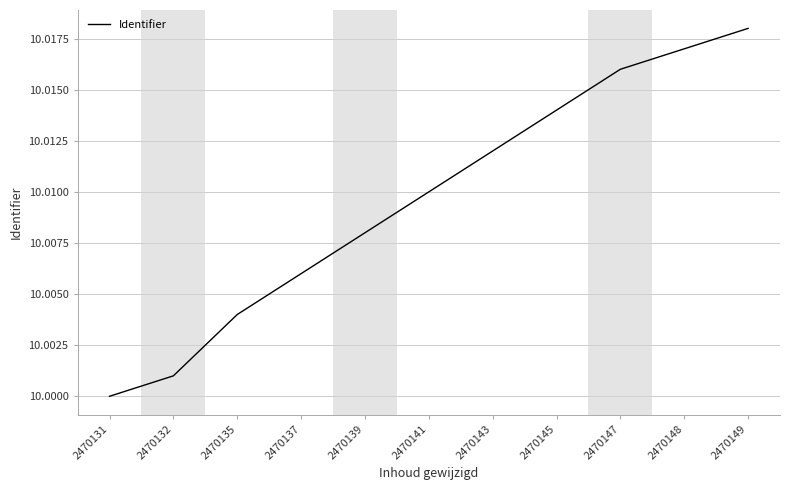

Rank the categories by value from highest to lowest.

2470149, 2470148, 2470147, 2470145, 2470143, 2470141, 2470139, 2470137, 2470135, 2470132, 2470131